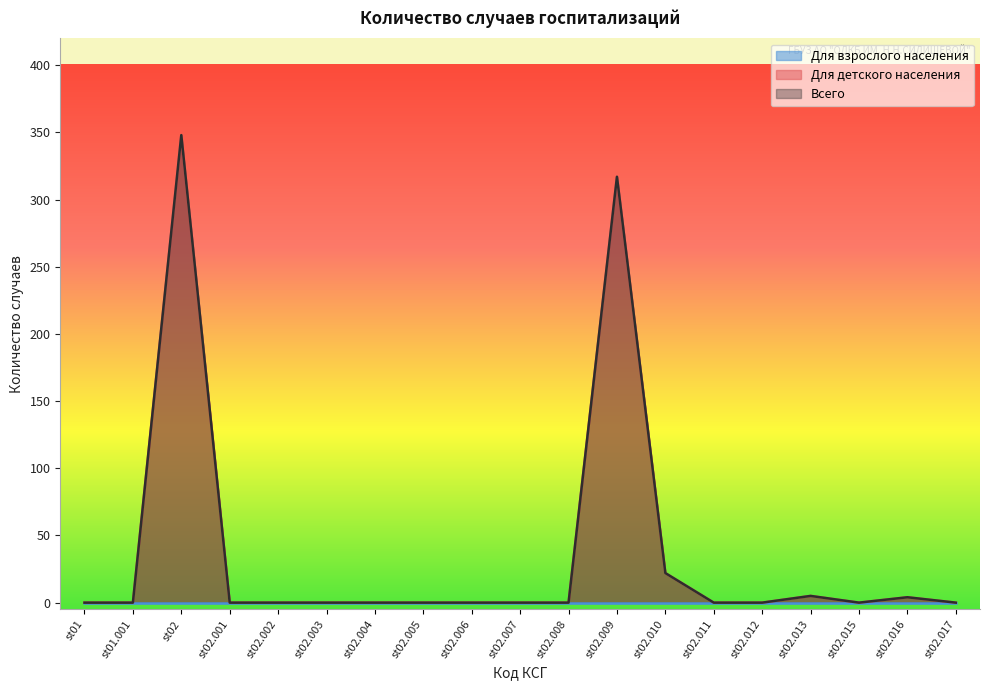

At which label is Для детского населения closest to 174?

st02.009